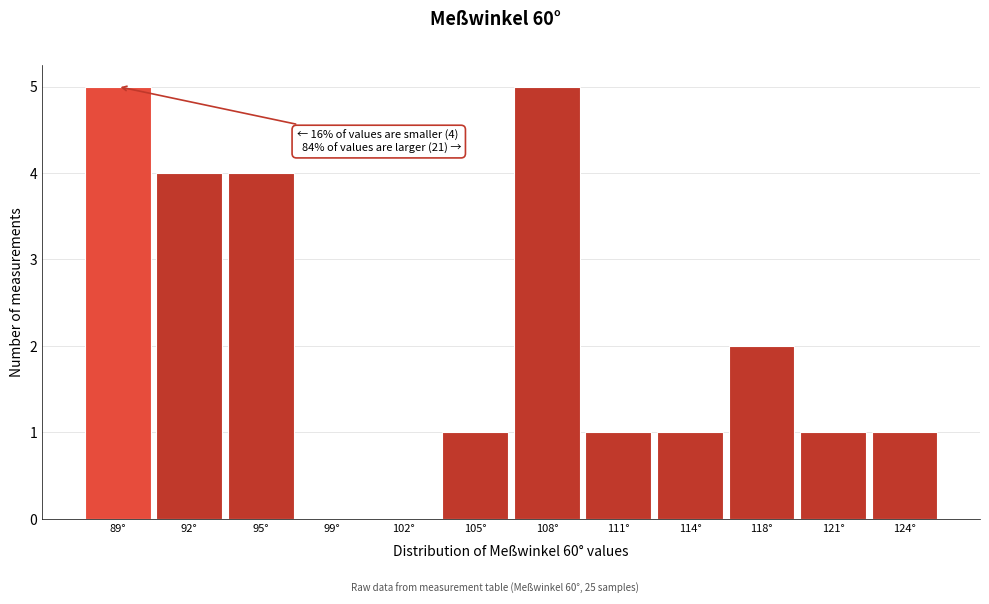

Reading left to right, list all the values displayed in this chart.

89°=5	92°=4	95°=4	99°=0	102°=0	105°=1	108°=5	111°=1	114°=1	118°=2	121°=1	124°=1